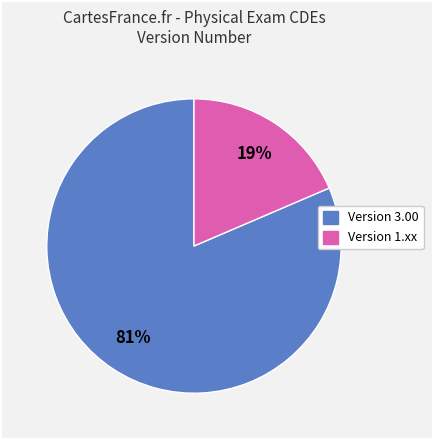

Is there a majority slice in this chart?

Yes